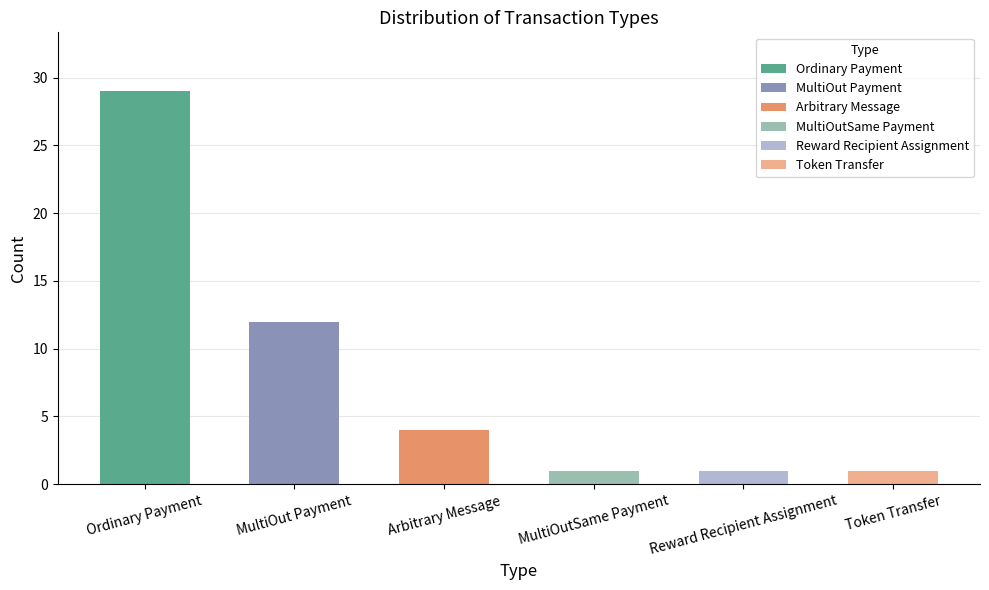

Which category has the lowest value across all series?

MultiOutSame Payment